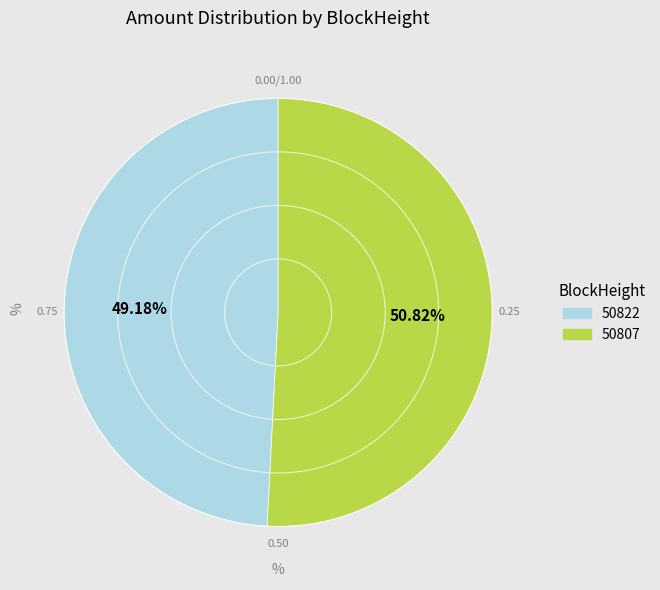

To the nearest percent, what is the difference between the largest and smallest slice percentages?

2%